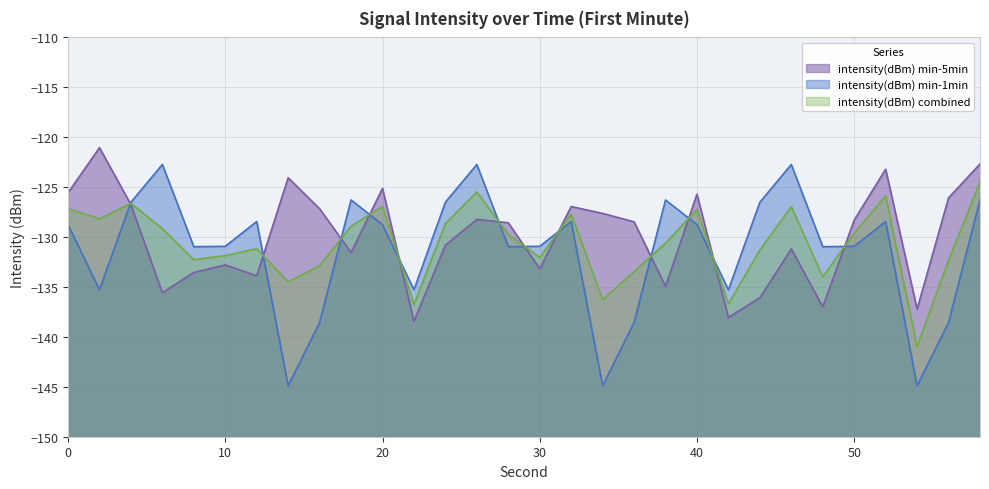

What is the difference between the maximum and second lowest values in the intensity(dBm) min-5min series?

17.0